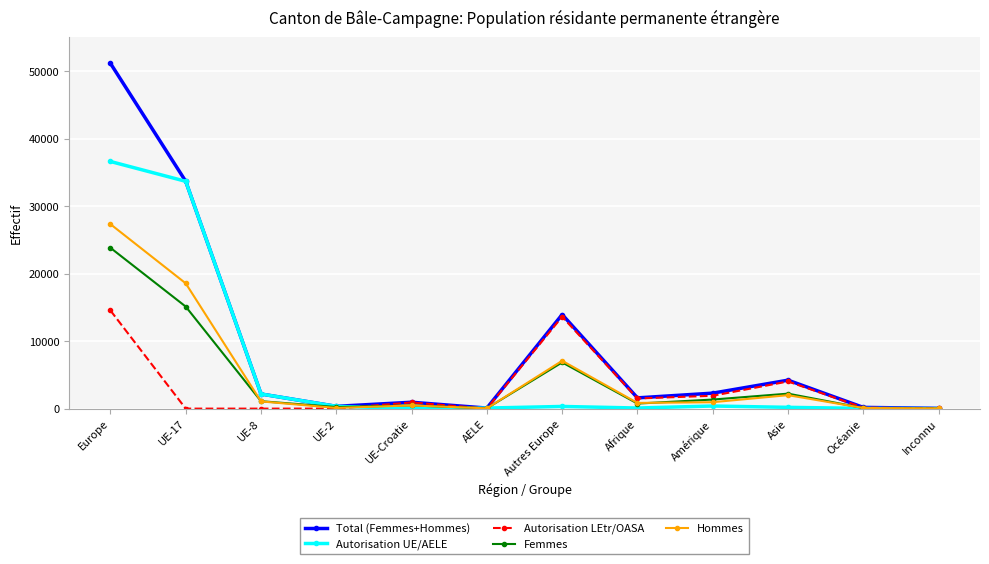

At which label is Femmes closest to 11917?

UE-17